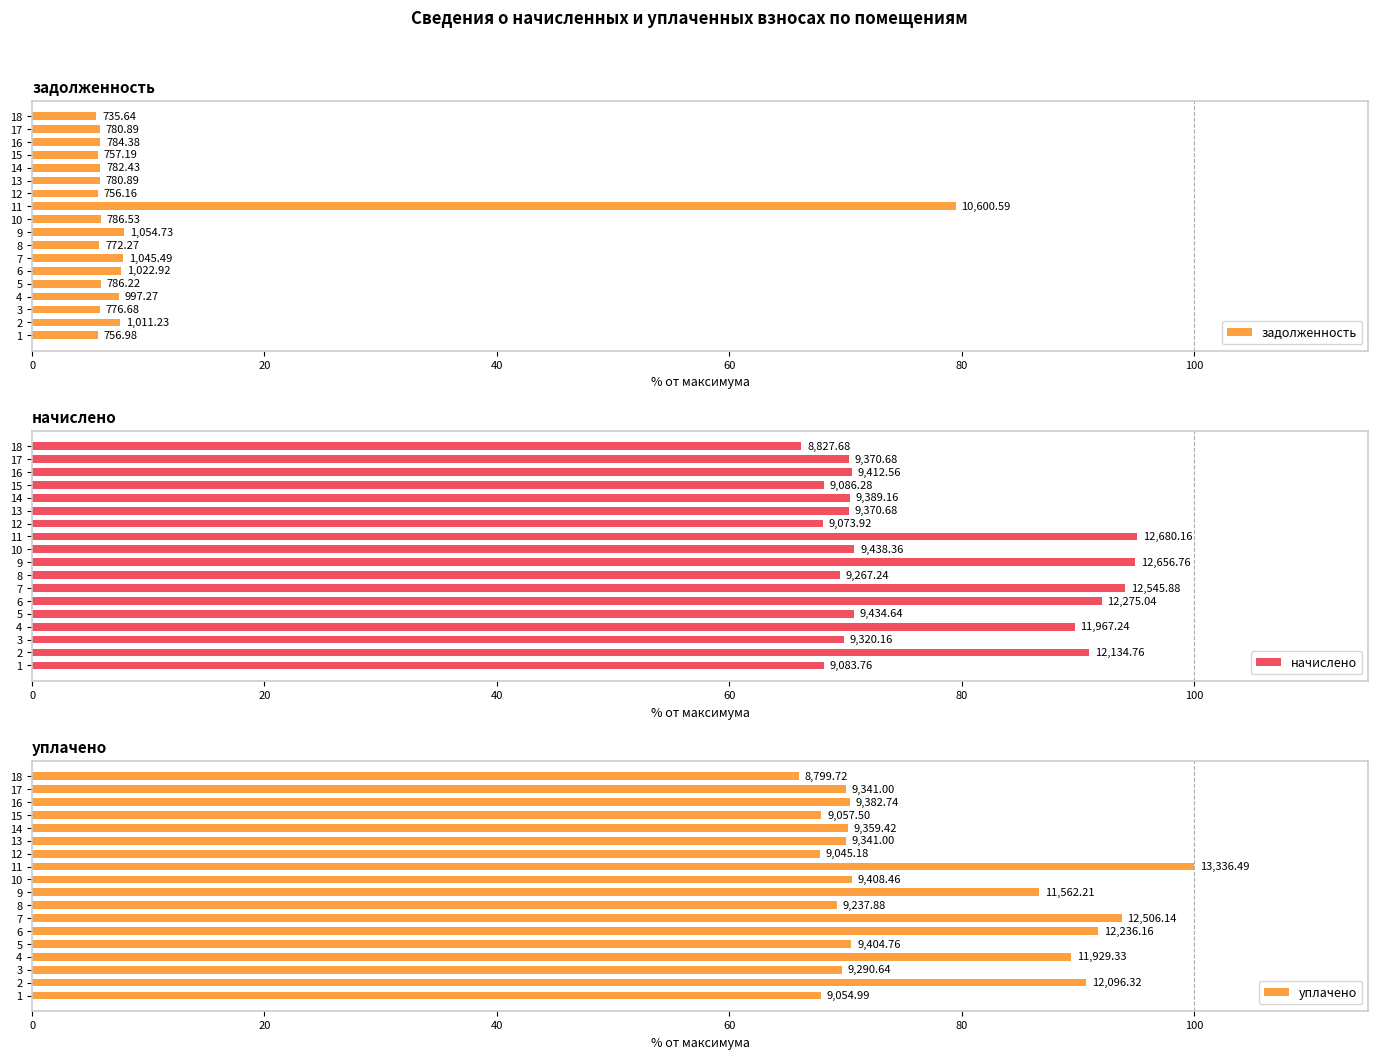

At how many categories does at least one series exceed 83?

6